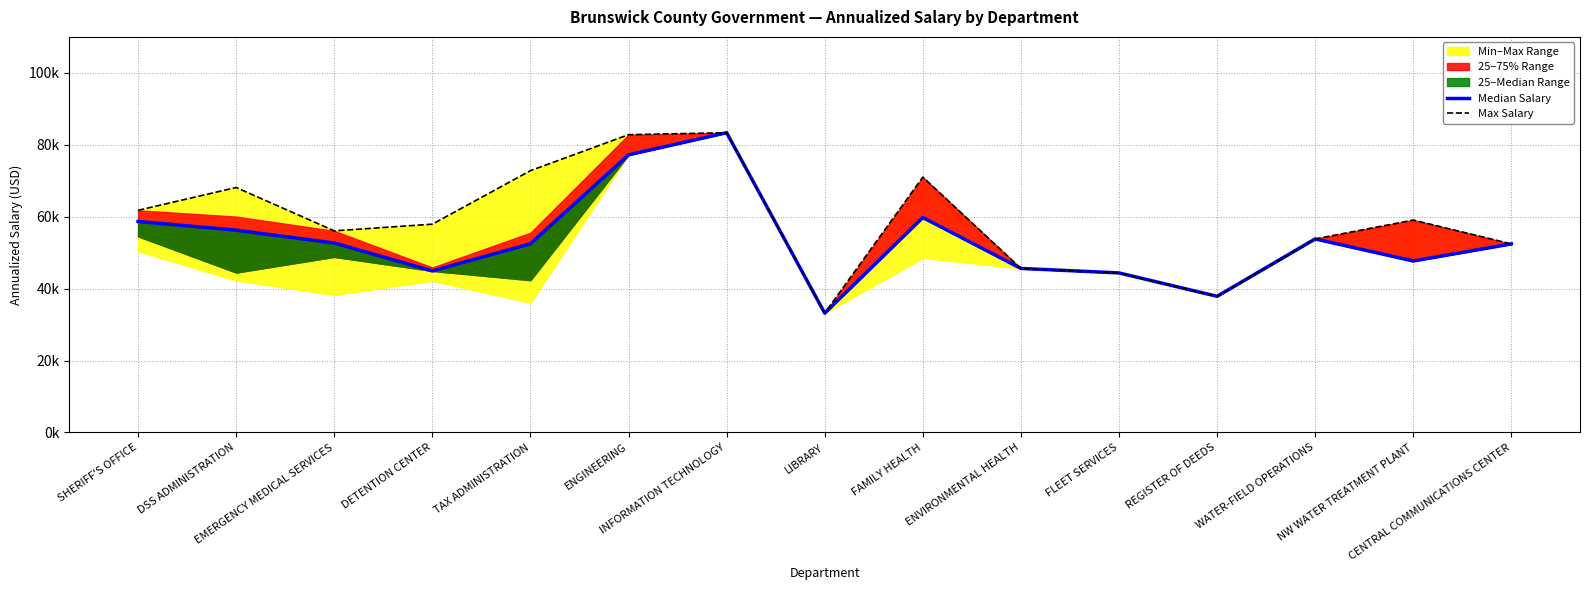

What is the sum of the Median Salary values at SHERIFF'S OFFICE and INFORMATION TECHNOLOGY?

142037